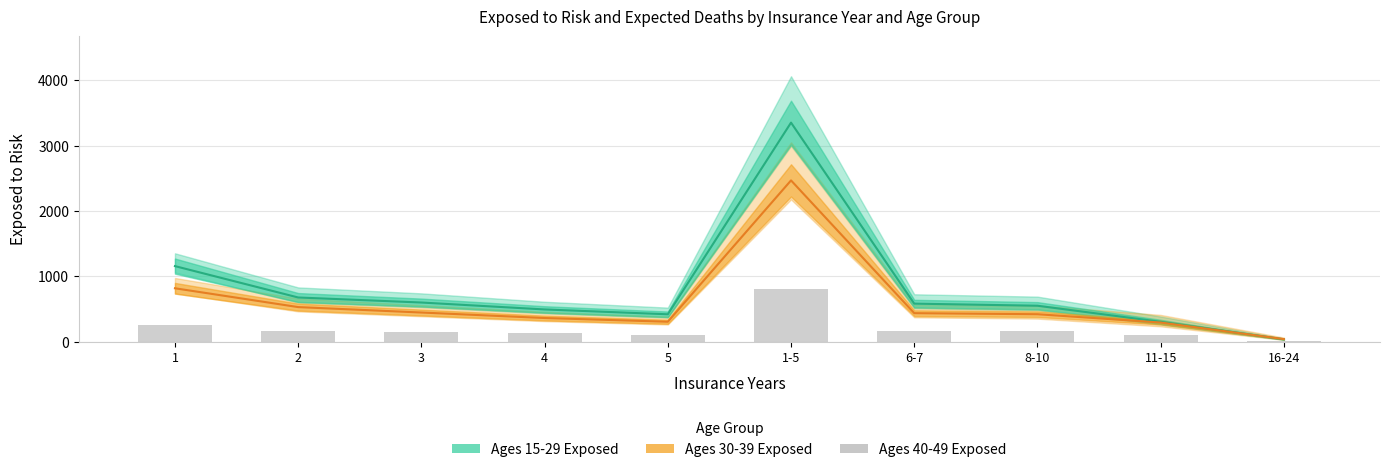

The value of Ages 40-49 Exposed at 1-5 is 804. True or false?

True